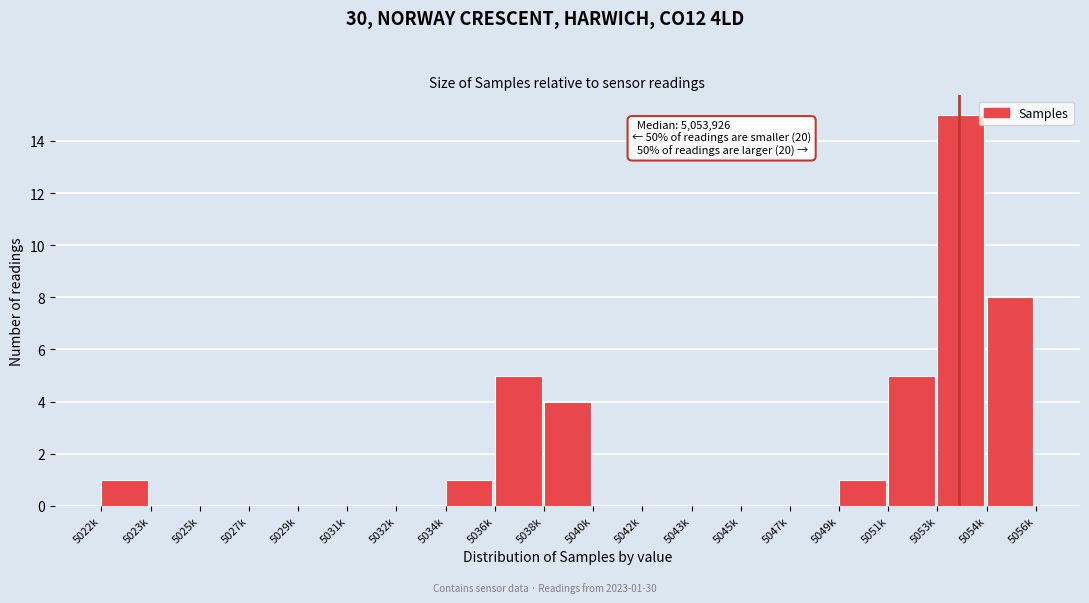

Reading left to right, transcribe all the data shown in this chart.

5022k=1	5023k=0	5025k=0	5027k=0	5029k=0	5031k=0	5032k=0	5034k=1	5036k=5	5038k=4	5040k=0	5042k=0	5043k=0	5045k=0	5047k=0	5049k=1	5051k=5	5053k=15	5054k=8